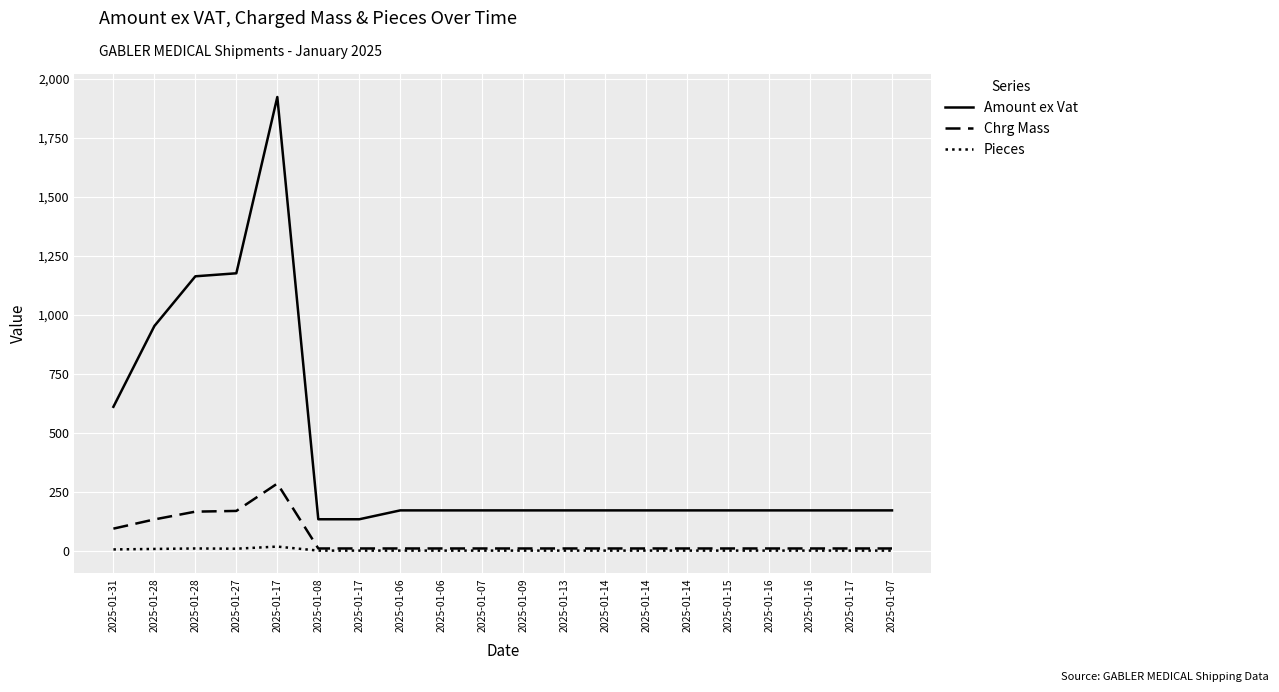

True or false: Pieces and Amount ex Vat intersect in this chart.

False